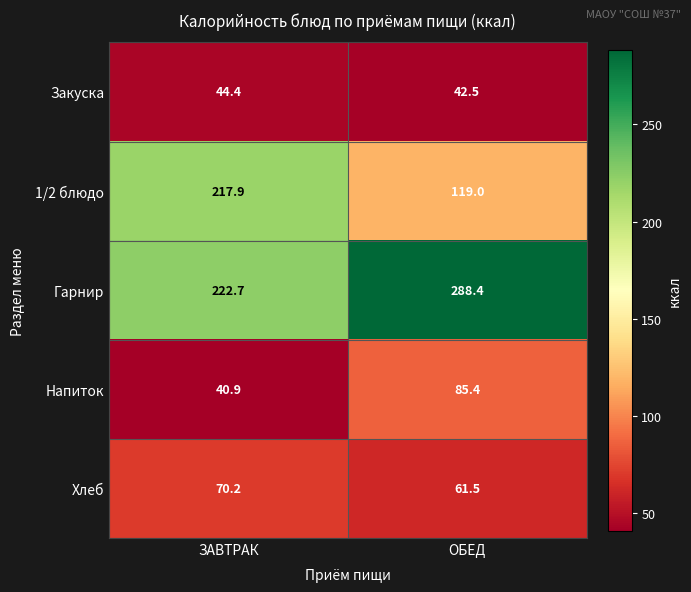

What is the difference between the Напиток values at ЗАВТРАК and ОБЕД?

44.5